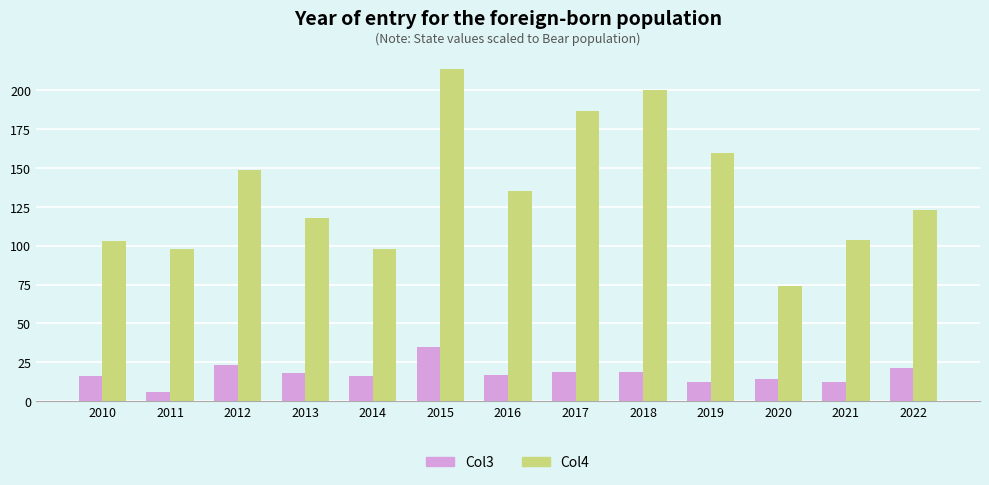

What is the sum of all Col4 values?

1763